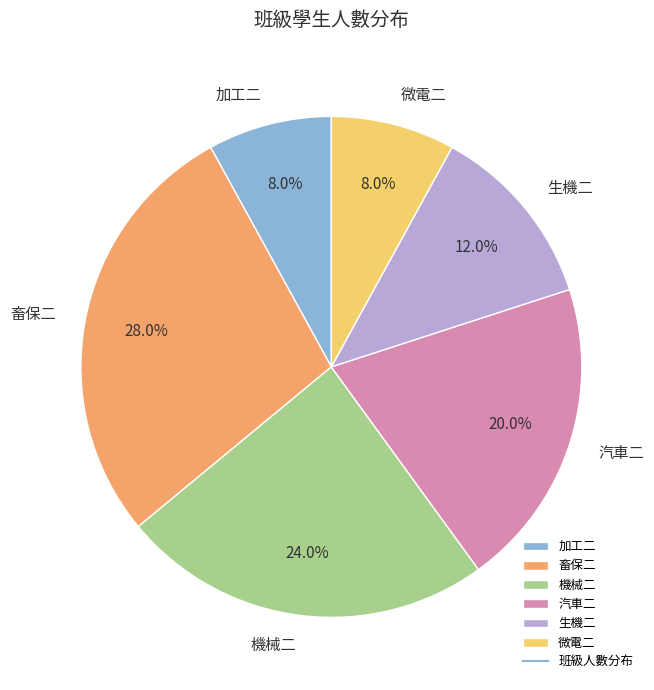

The 生機二 slice represents 12% of the pie. True or false?

True